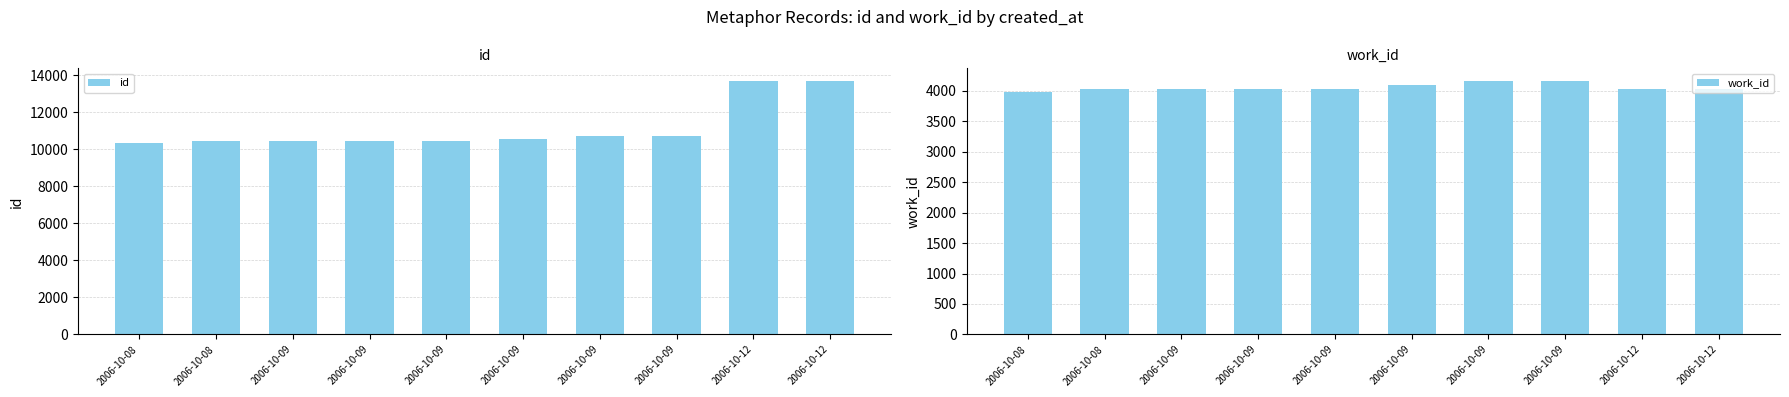

What is the value of the id bar at the 10th from the left?

13684